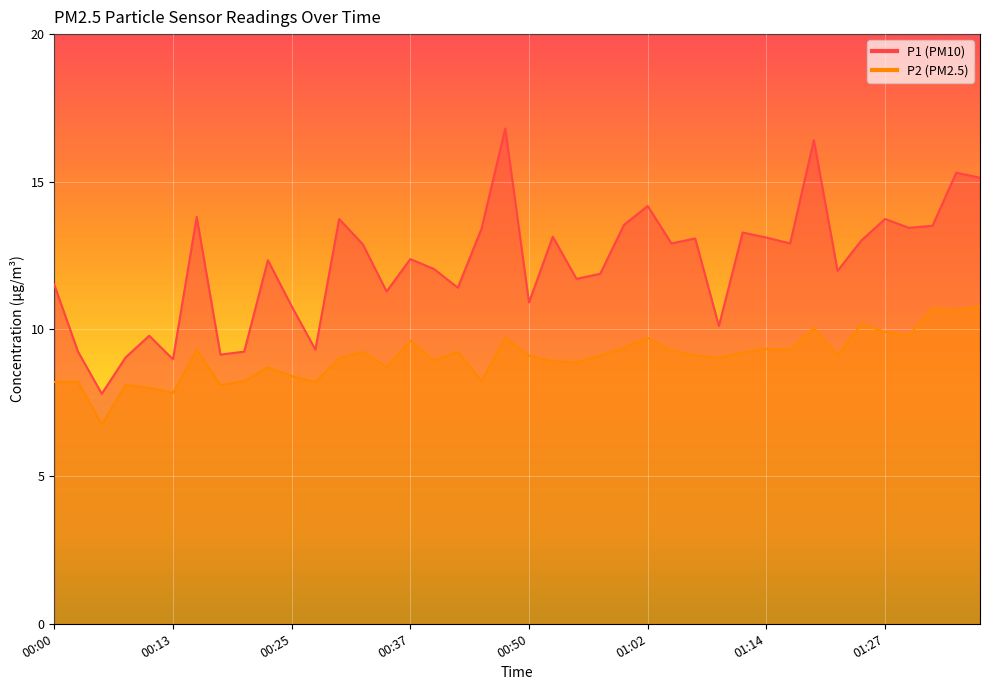

True or false: P1 has more than 2 interior local peaks.

True